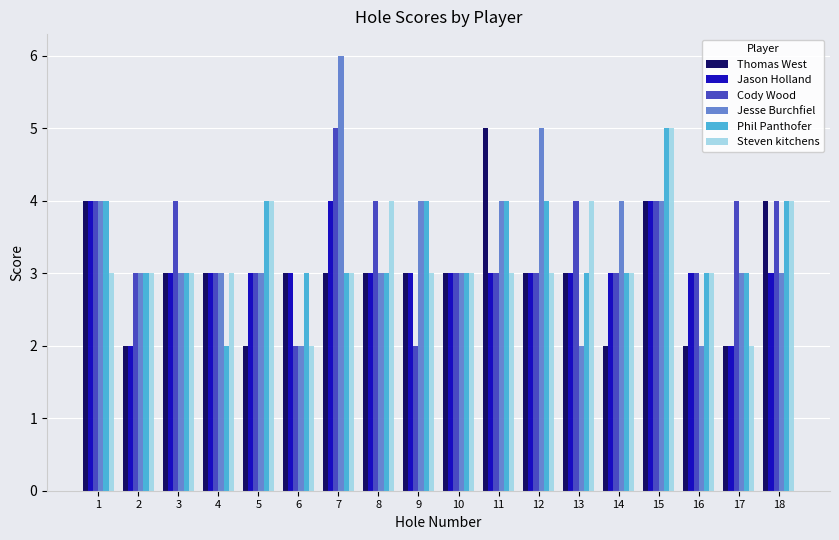

Reading left to right, extract all data points from this chart.

Thomas West: 1=4	2=2	3=3	4=3	5=2	6=3	7=3	8=3	9=3	10=3	11=5	12=3	13=3	14=2	15=4	16=2	17=2	18=4
Jason Holland: 1=4	2=2	3=3	4=3	5=3	6=3	7=4	8=3	9=3	10=3	11=3	12=3	13=3	14=3	15=4	16=3	17=2	18=3
Cody Wood: 1=4	2=3	3=4	4=3	5=3	6=2	7=5	8=4	9=2	10=3	11=3	12=3	13=4	14=3	15=4	16=3	17=4	18=4
Jesse Burchfiel: 1=4	2=3	3=3	4=3	5=3	6=2	7=6	8=3	9=4	10=3	11=4	12=5	13=2	14=4	15=4	16=2	17=3	18=3
Phil Panthofer: 1=4	2=3	3=3	4=2	5=4	6=3	7=3	8=3	9=4	10=3	11=4	12=4	13=3	14=3	15=5	16=3	17=3	18=4
Steven kitchens: 1=3	2=3	3=3	4=3	5=4	6=2	7=3	8=4	9=3	10=3	11=3	12=3	13=4	14=3	15=5	16=3	17=2	18=4